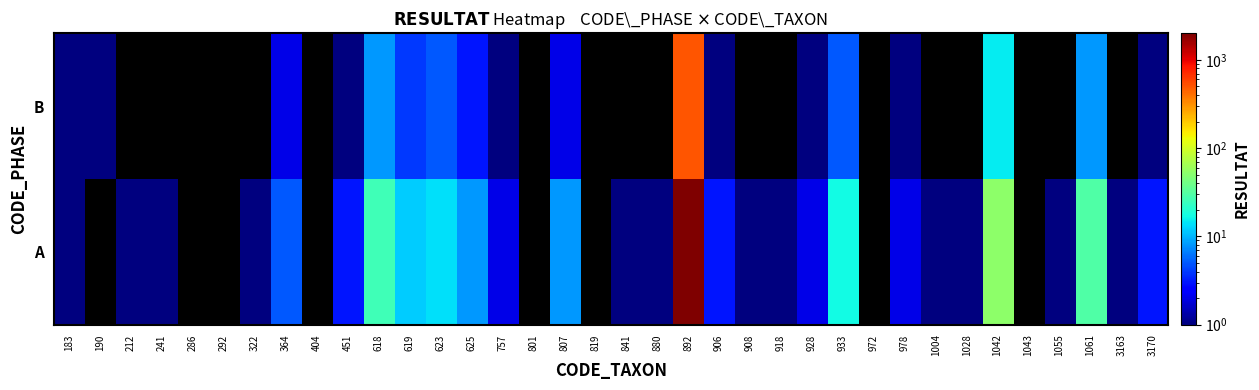

Which category has the lowest value across all series?

183